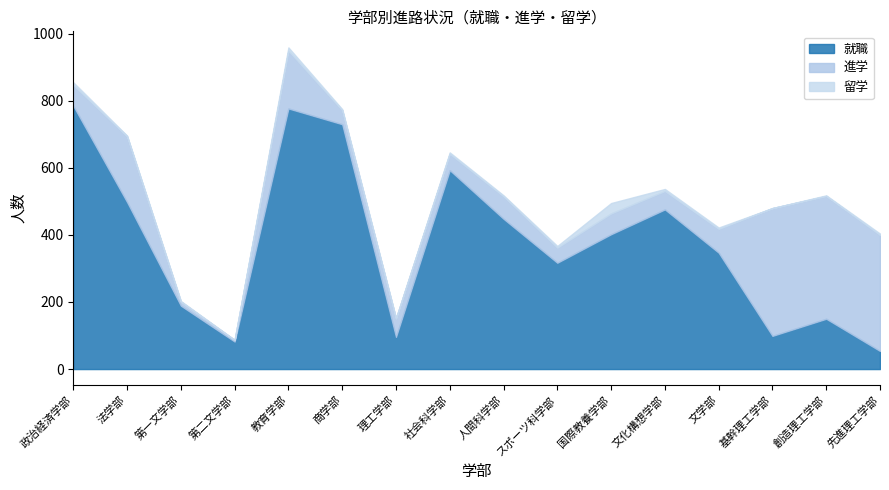

What is the sum of the 留学 values at スポーツ科学部 and 政治経済学部?

13